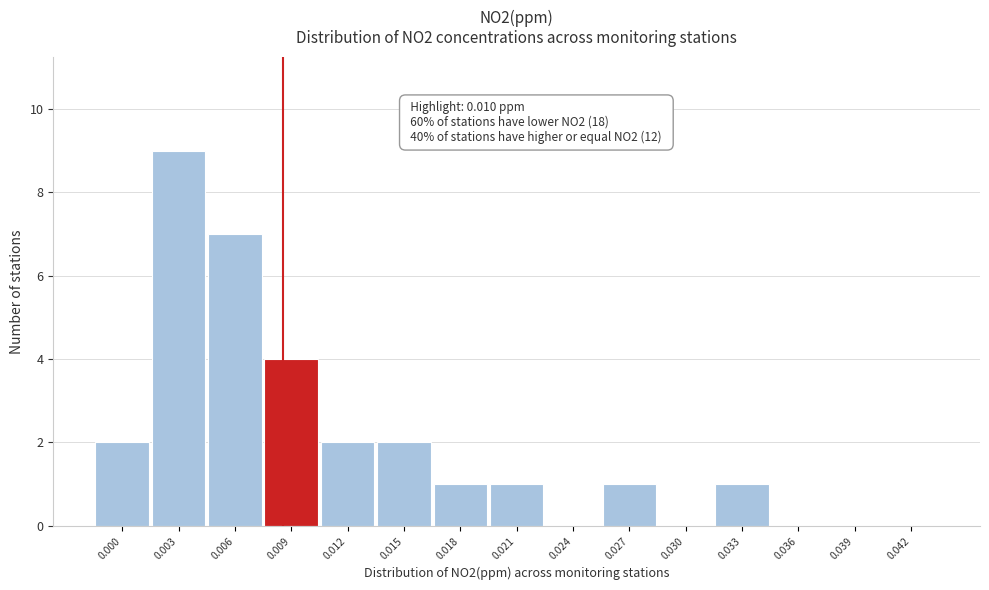

Reading left to right, what are all the values shown in this chart?

0.000=2	0.003=9	0.006=7	0.009=4	0.012=2	0.015=2	0.018=1	0.021=1	0.024=0	0.027=1	0.030=0	0.033=1	0.036=0	0.039=0	0.042=0